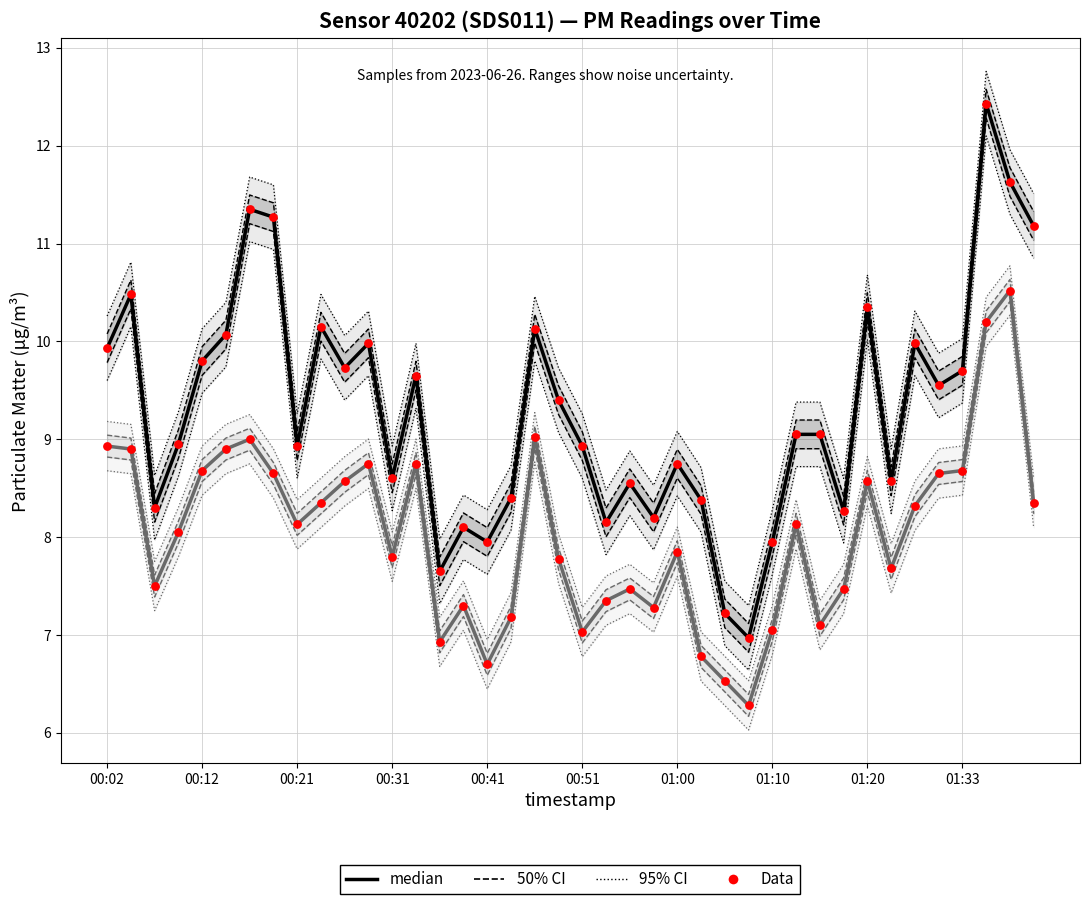

Which series reaches the maximum Y coordinate?

P1 median